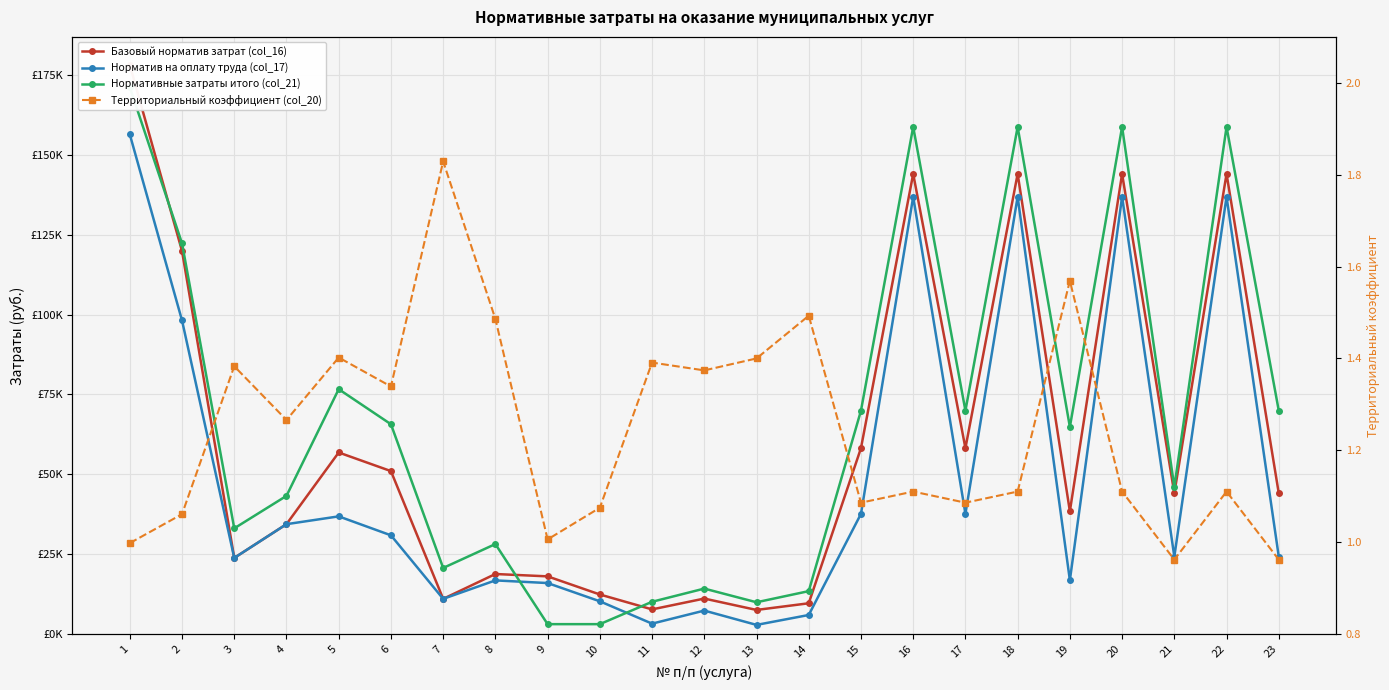

In Норматив на оплату труда (col_17), how many points are higher than both neighbors (excluding endpoints)?

7